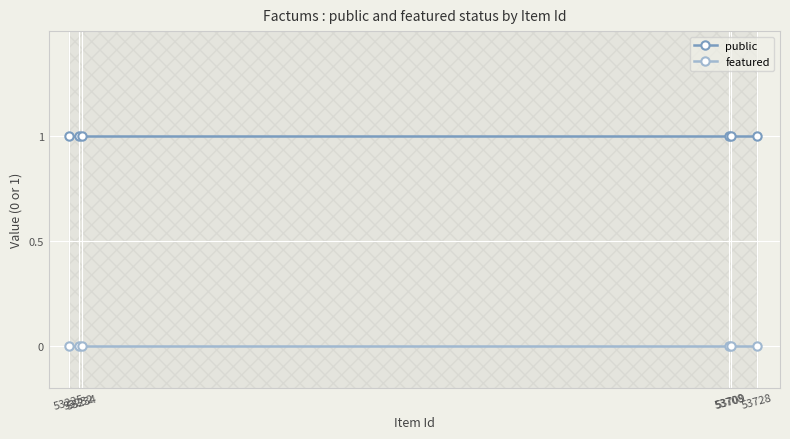

Which series has the largest total across all categories?

public